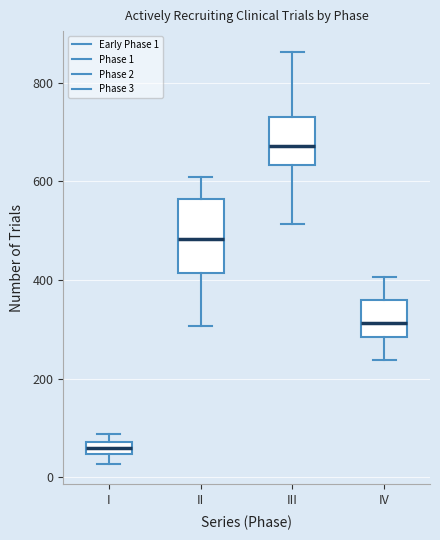

Which box's median line is the lowest?

I